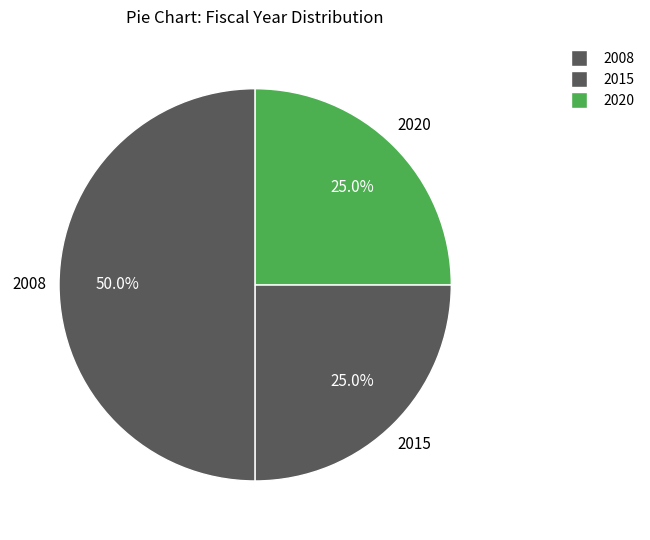

How many slices are in this pie chart?

3